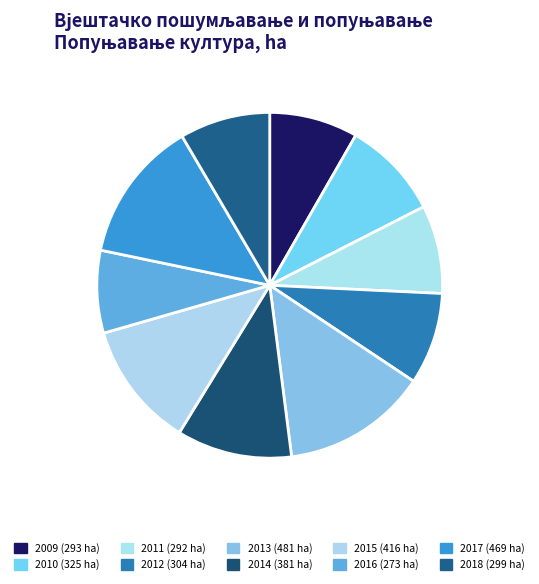

Is it true that 2010 is 9% of the pie?

True